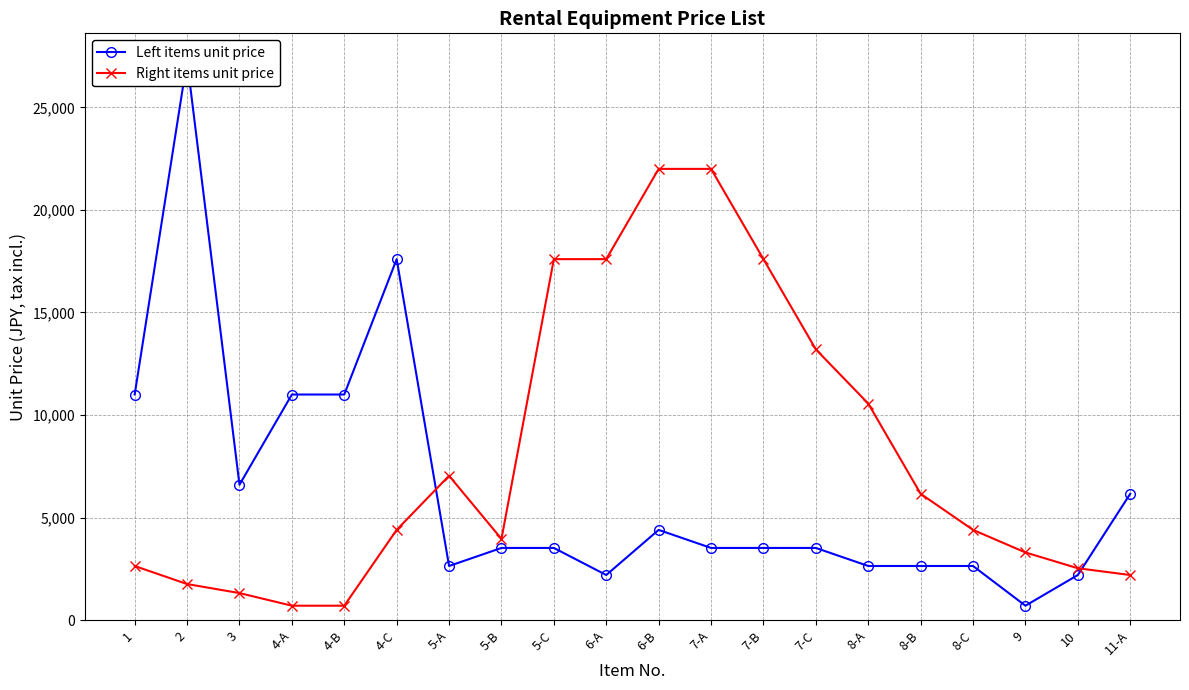

What is the spread (max minus min) of values at 4-C?

13200